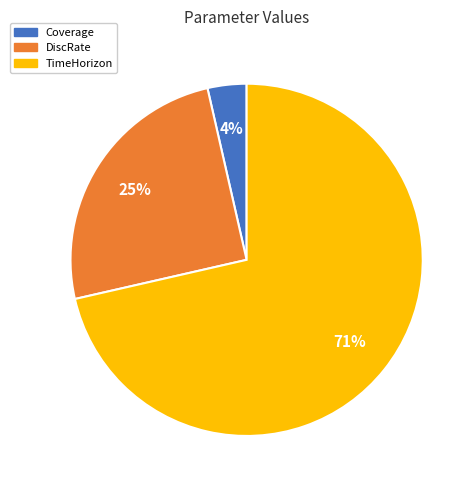

Is the sum of Coverage and TimeHorizon greater than half?

Yes